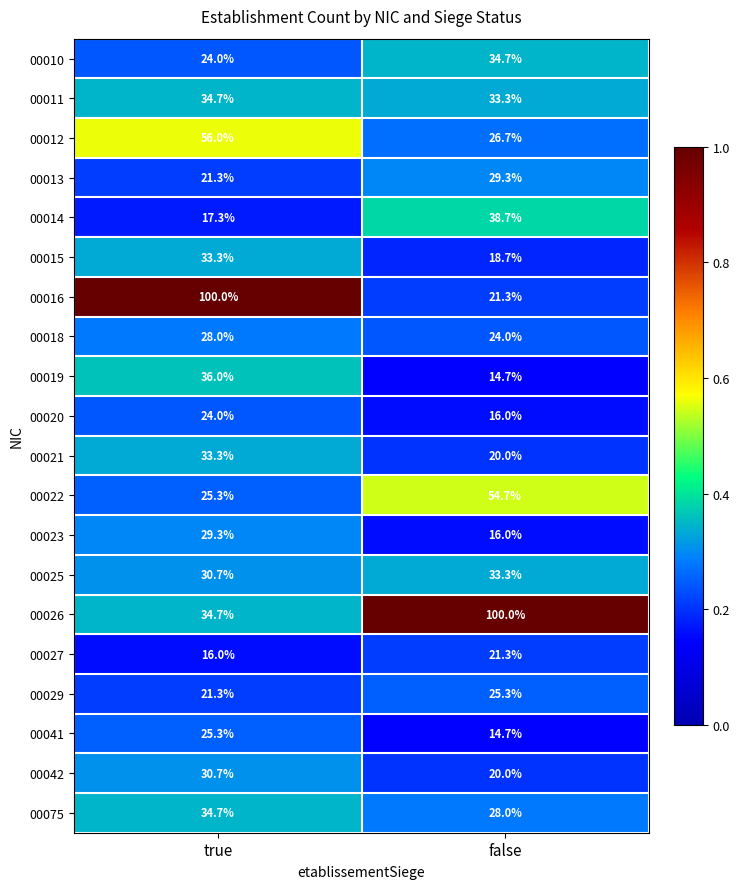

True or false: 00010 has a value of 34.7 at false.

True